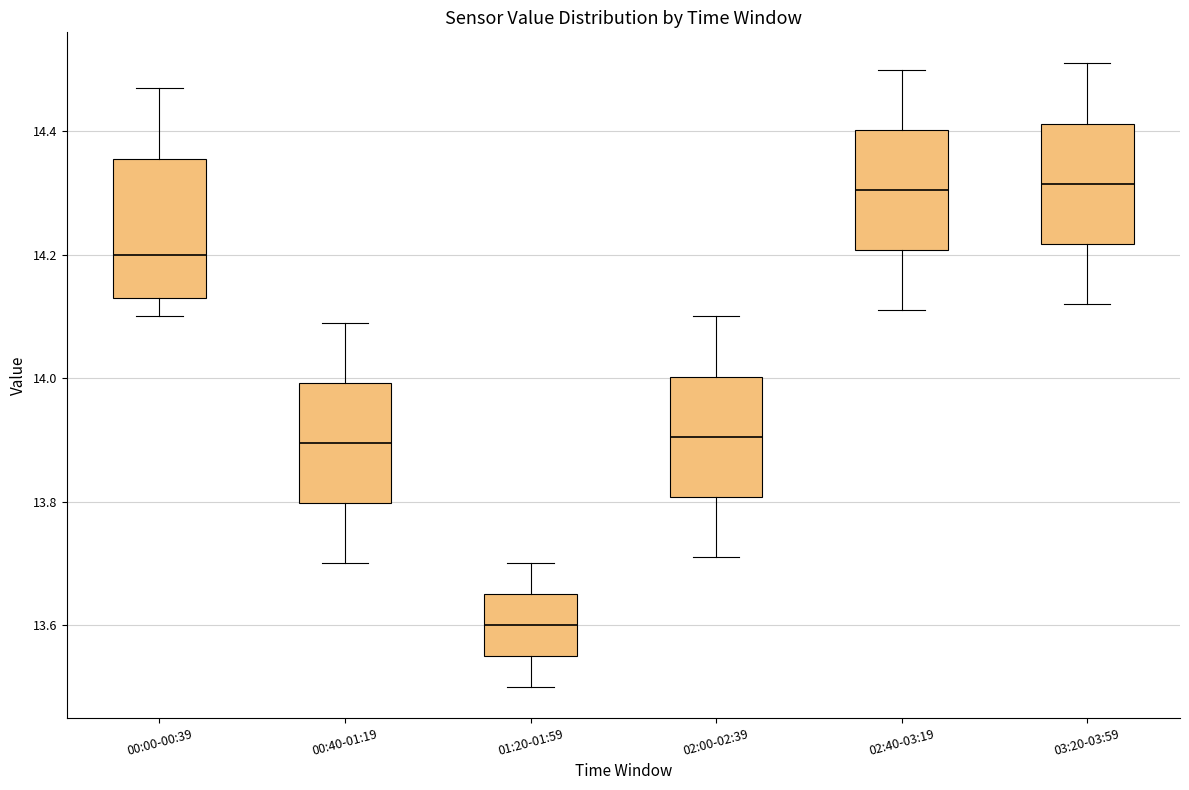

Which box has the lowest median line?

01:20-01:59